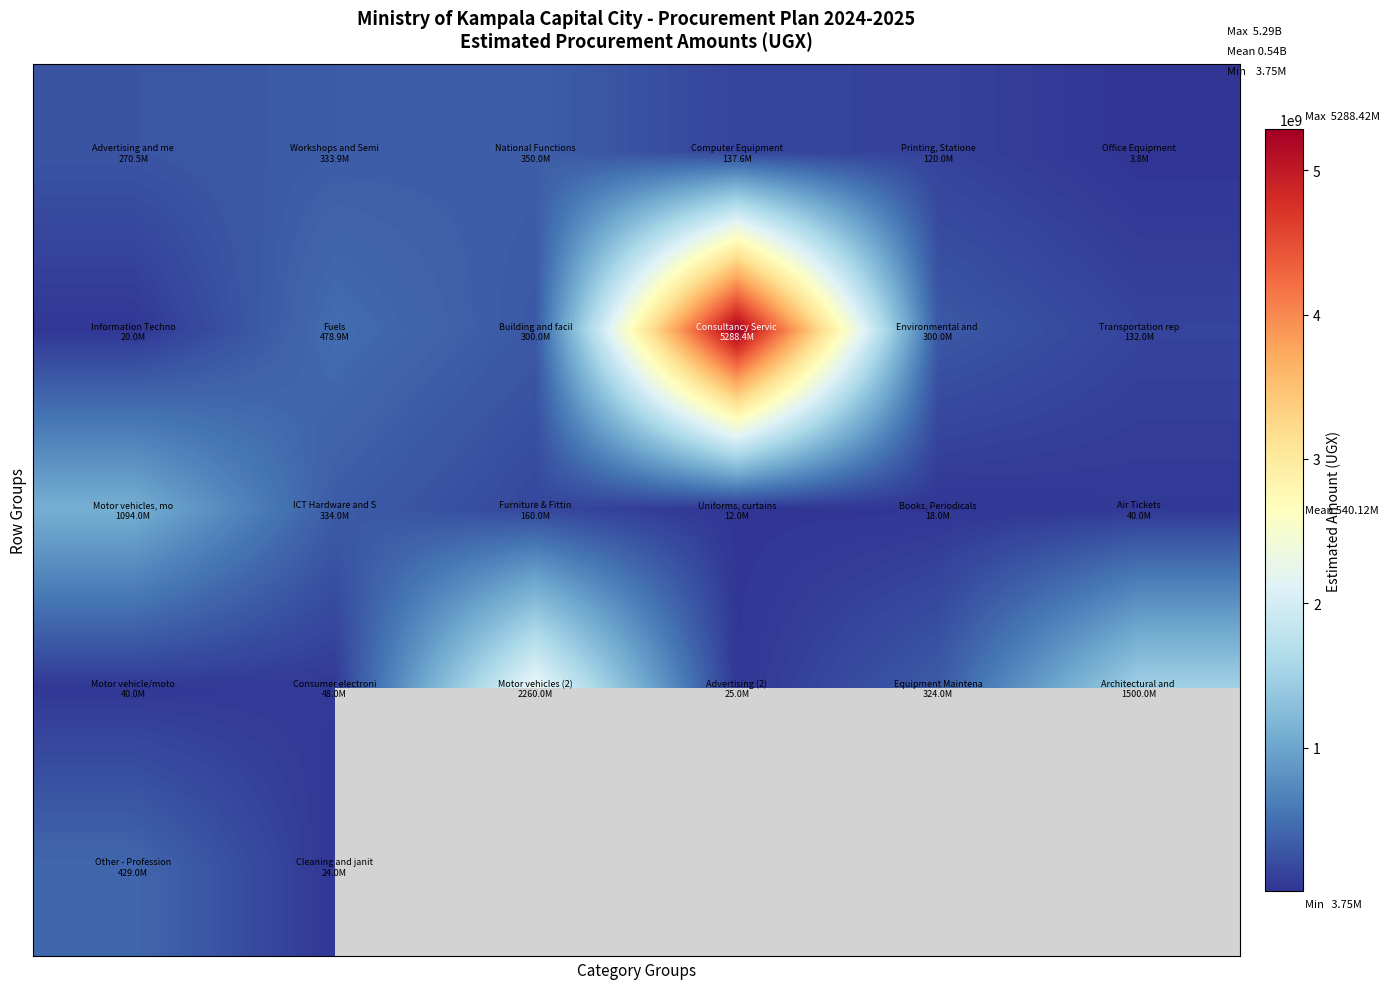

Count the number of data series in this chart.

5